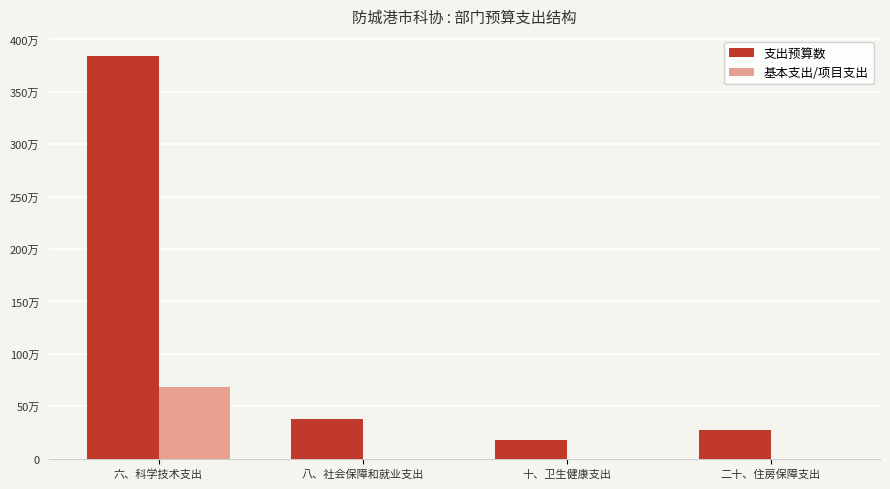

Reading left to right, transcribe all the data shown in this chart.

支出预算数: 3842288.6	376534.0	175631.0	275516.0
基本支出/项目支出: 687300.0	0.0	0.0	0.0